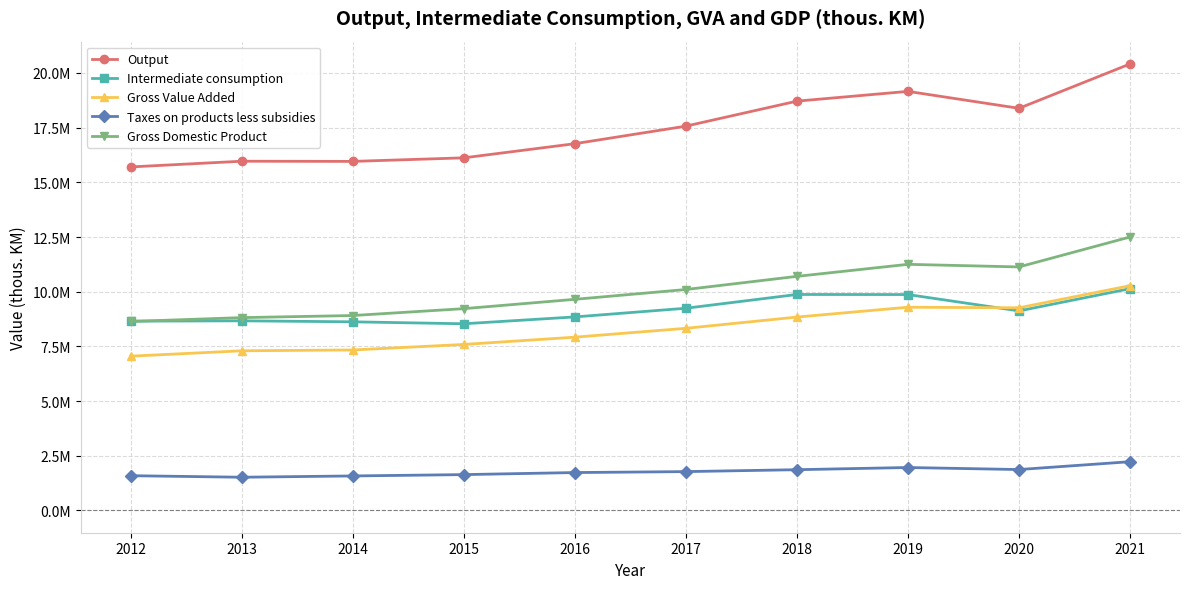

What is the greatest value displayed?

20412960